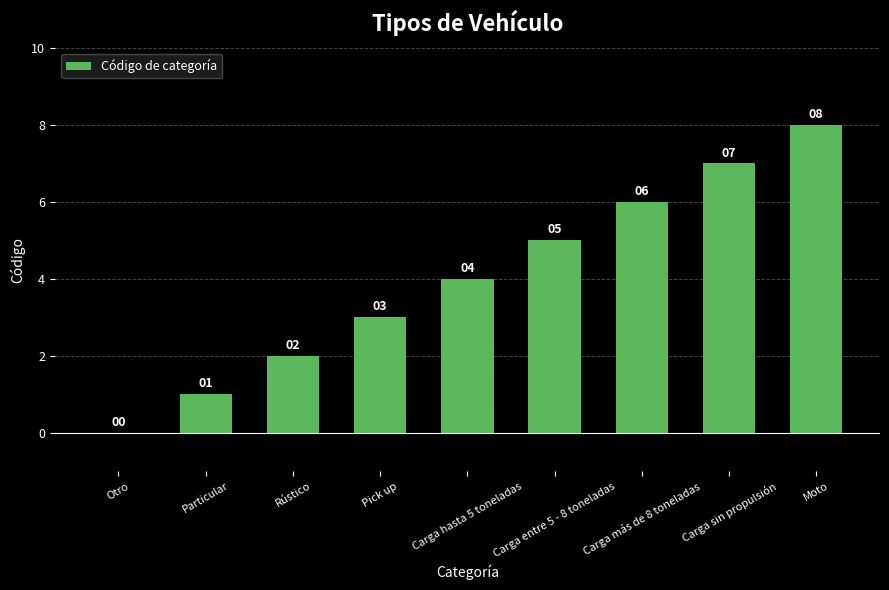

Which has a higher value, Otro or Rústico?

Rústico